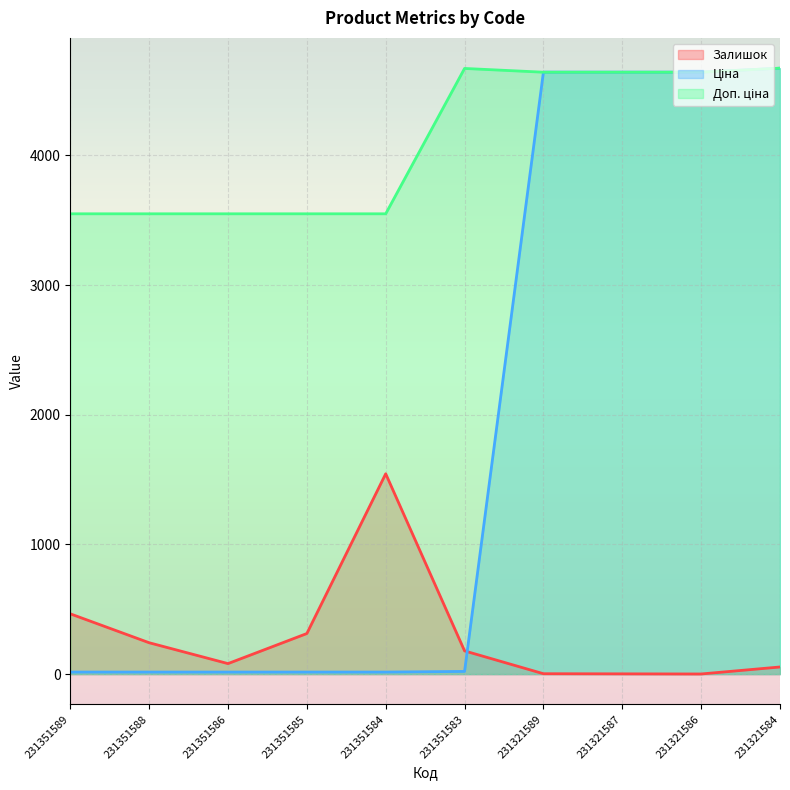

Reading left to right, list all the values displayed in this chart.

Залишок: 465.0	242.0	81.0	313.0	1545.0	179.0	3.0	2.0	1.0	55.0
Ціна: 15.8	15.8	15.8	15.8	15.8	20.8	4642.5	4642.5	4642.5	4672.9
Доп. ціна: 3550.0	3550.0	3550.0	3550.0	3550.0	4671.0	4642.0	4642.0	4642.0	4673.0